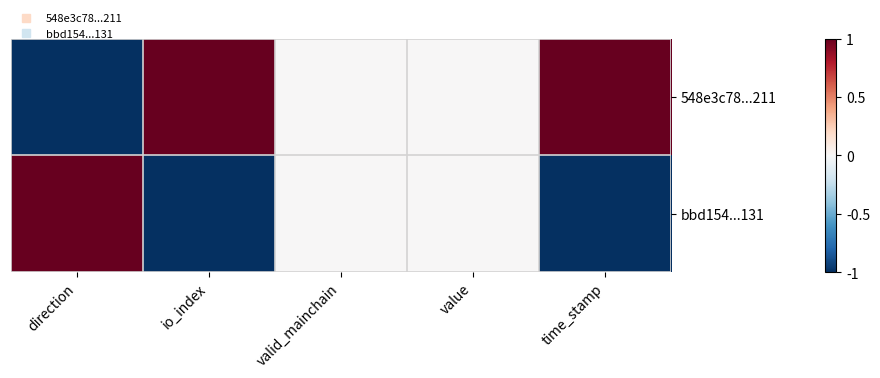

Rank the series by their average value, from highest to lowest.

548e3c78...211, bbd154...131